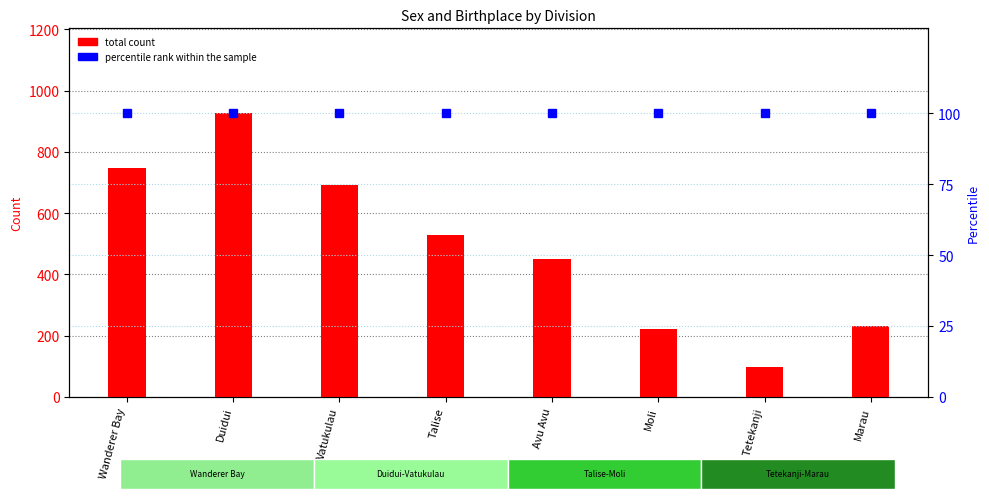

Which label corresponds to the smallest value in the chart?

Tetekanji